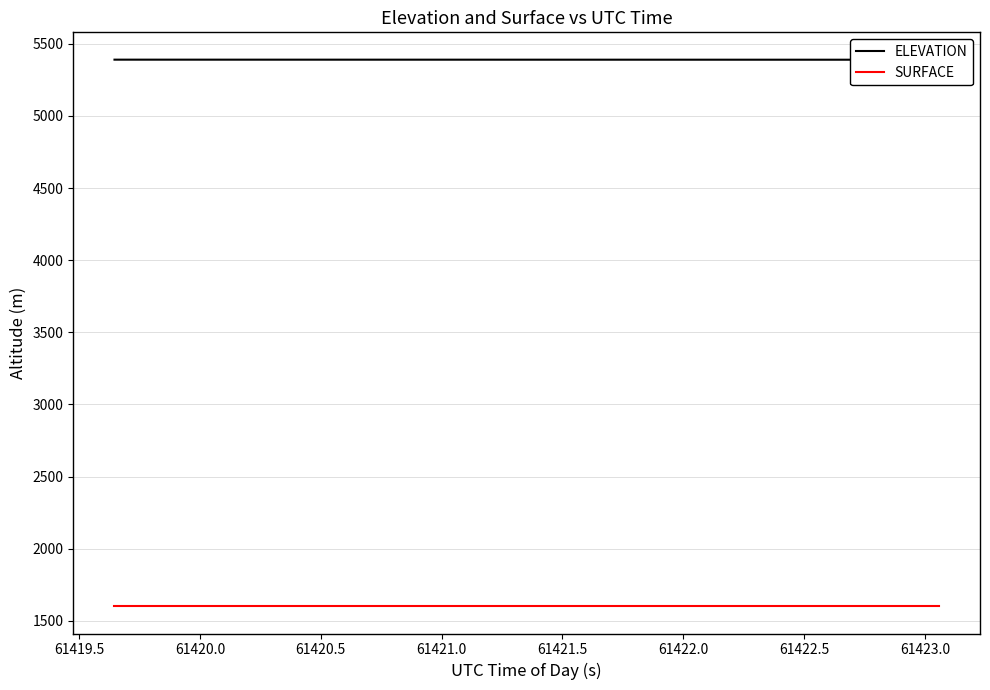

What is the minimum value for SURFACE?

1600.9